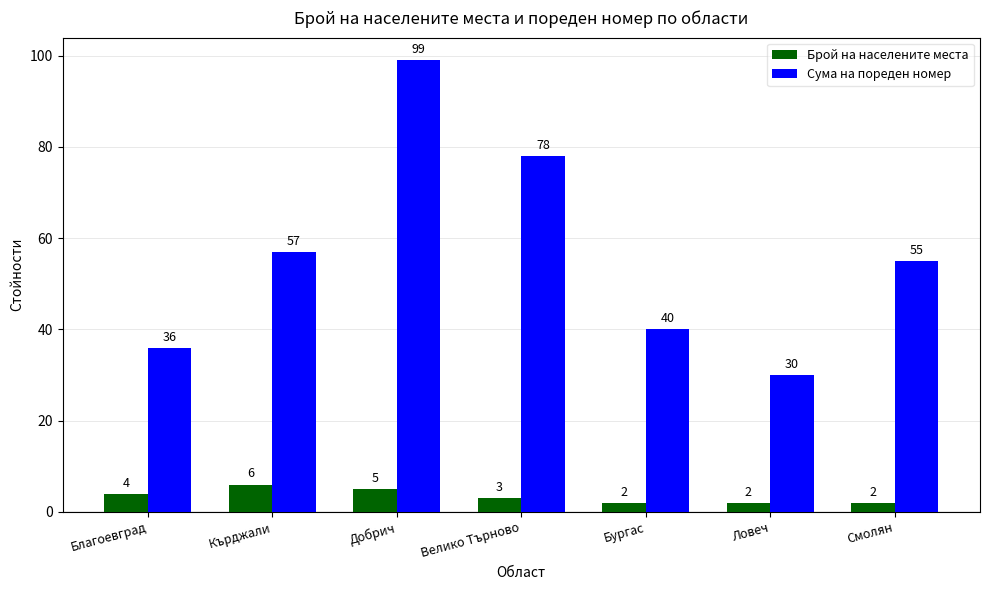

Between Кърджали and Смолян, which series saw the biggest shift?

Брой на населените места